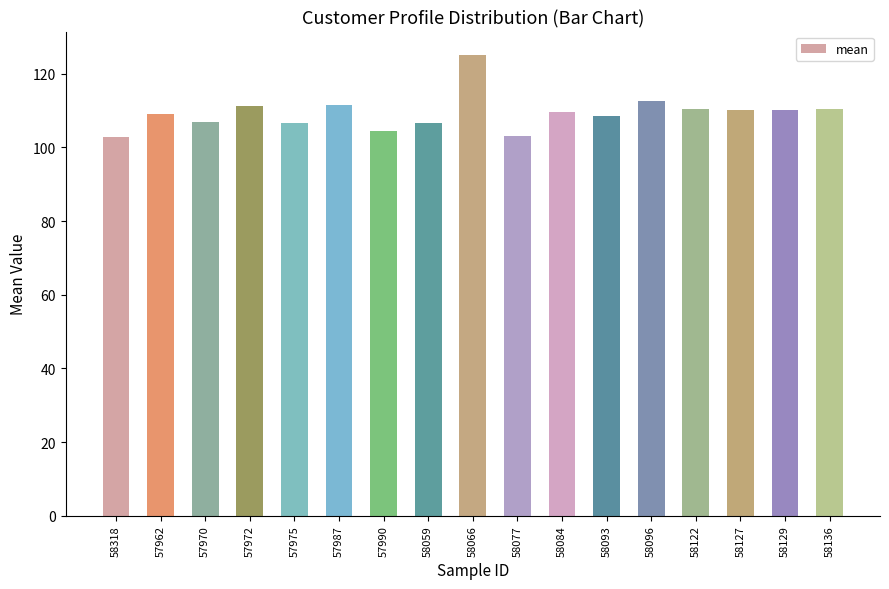

What is the sum of the values at 58066 and 58122?

235.6